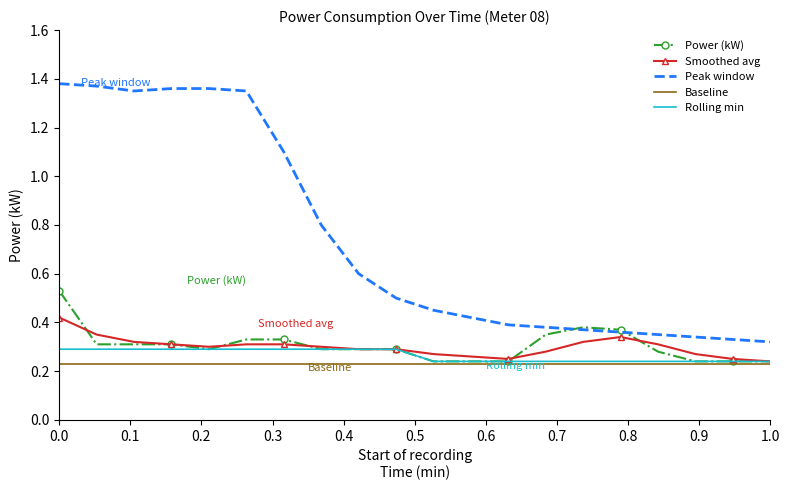

True or false: Rolling min and Peak window intersect in this chart.

False